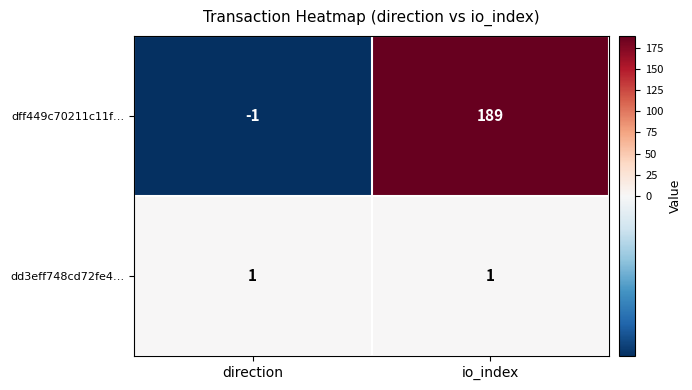

Is it true that dd3eff748cd72fe4… equals 2 at io_index?

False